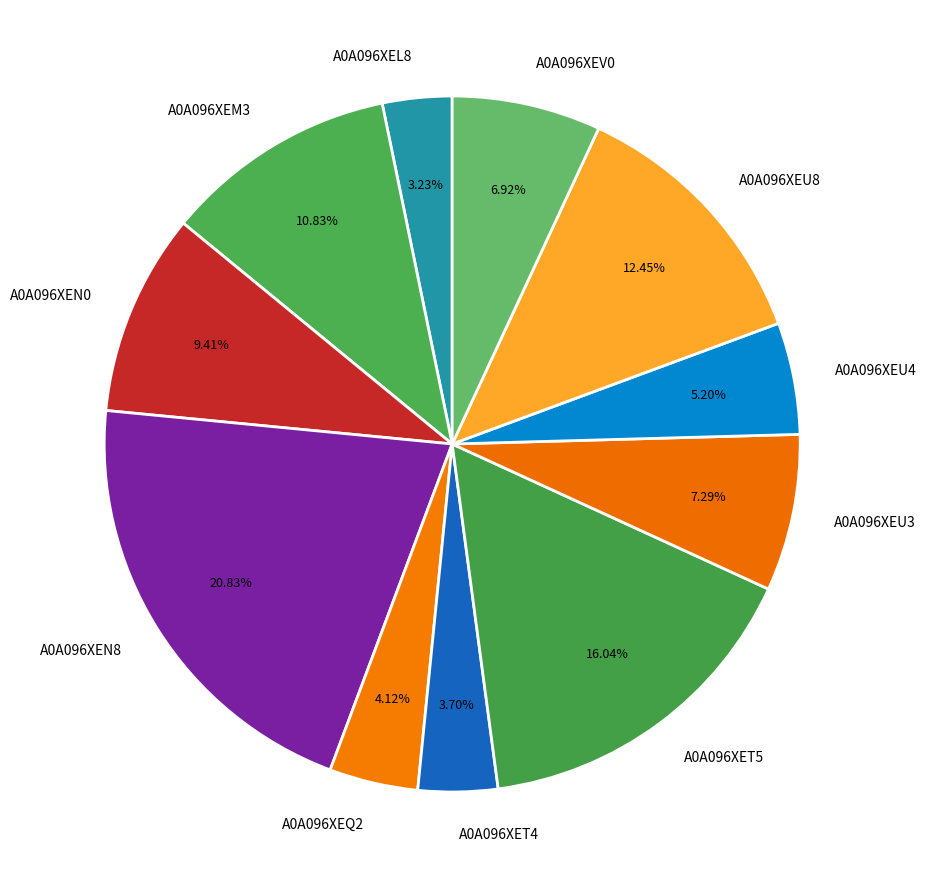

Does A0A096XEU3 account for over 50% of the chart?

No